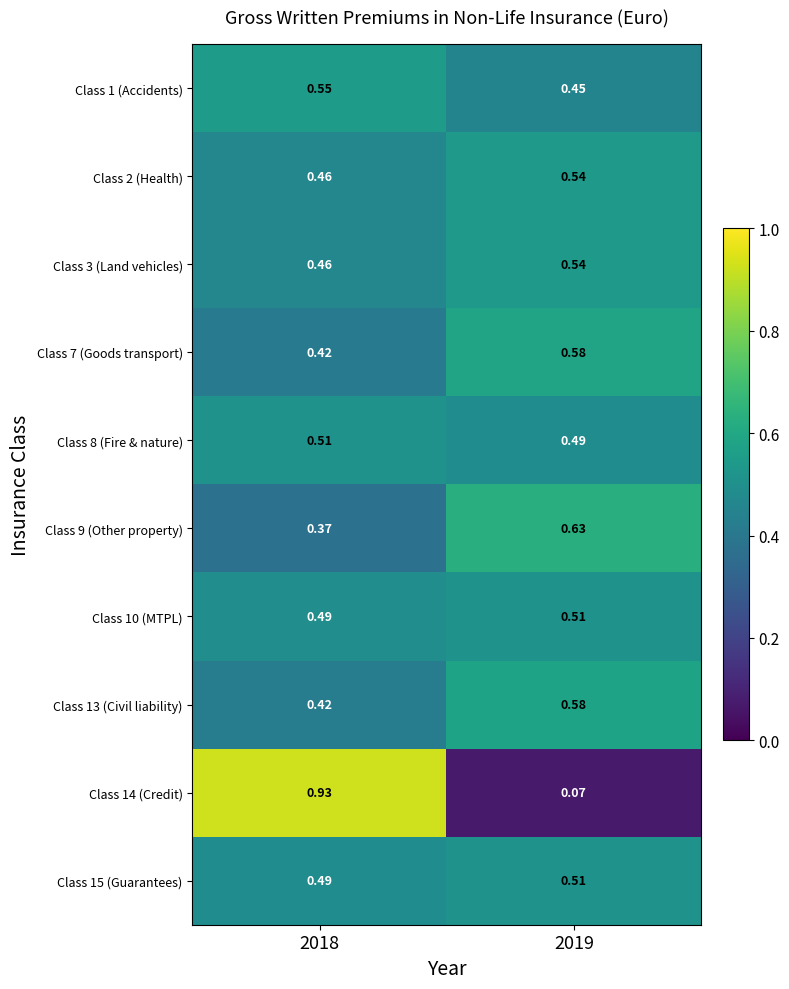

Is the value of Class 10 (MTPL) at 2019 greater than the value of Class 2 (Health) at 2018?

Yes